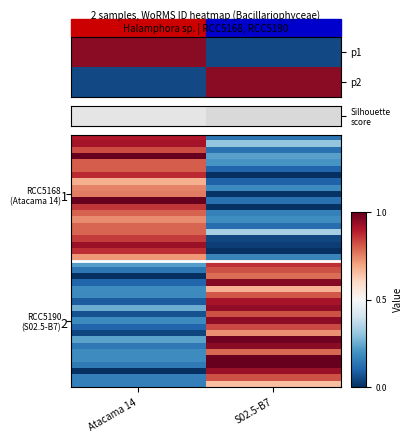

What is the spread (max minus min) of values at S02.5-B7?

1.0